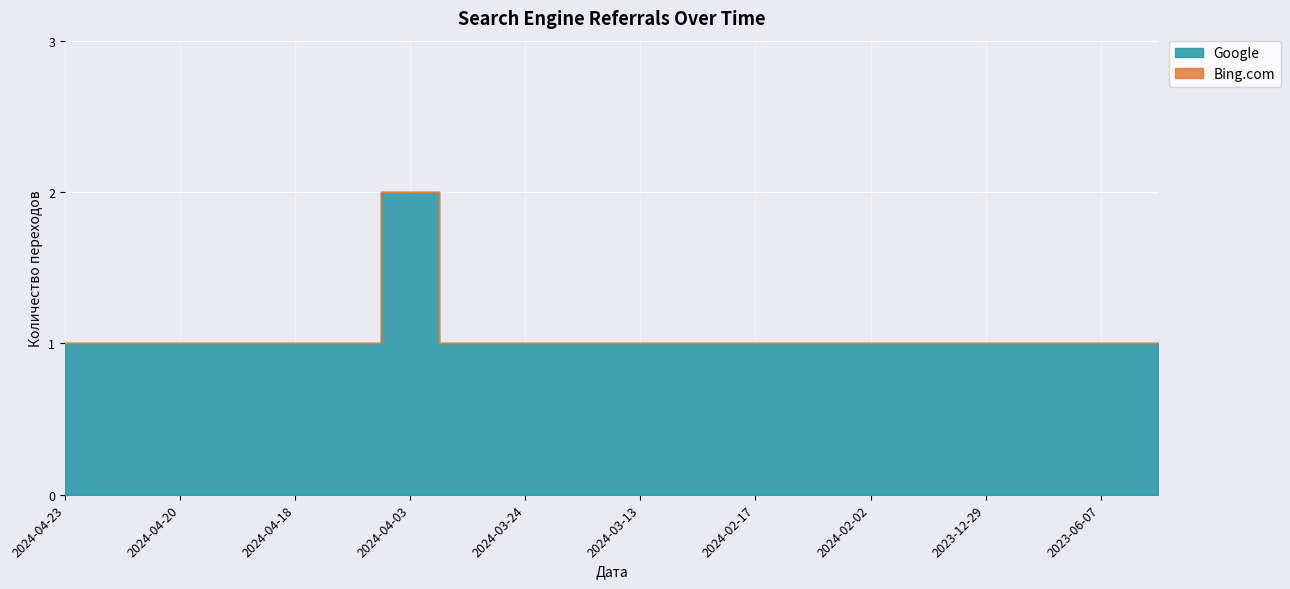

The chart shows a value of 1 at 2023-07-11. True or false?

True